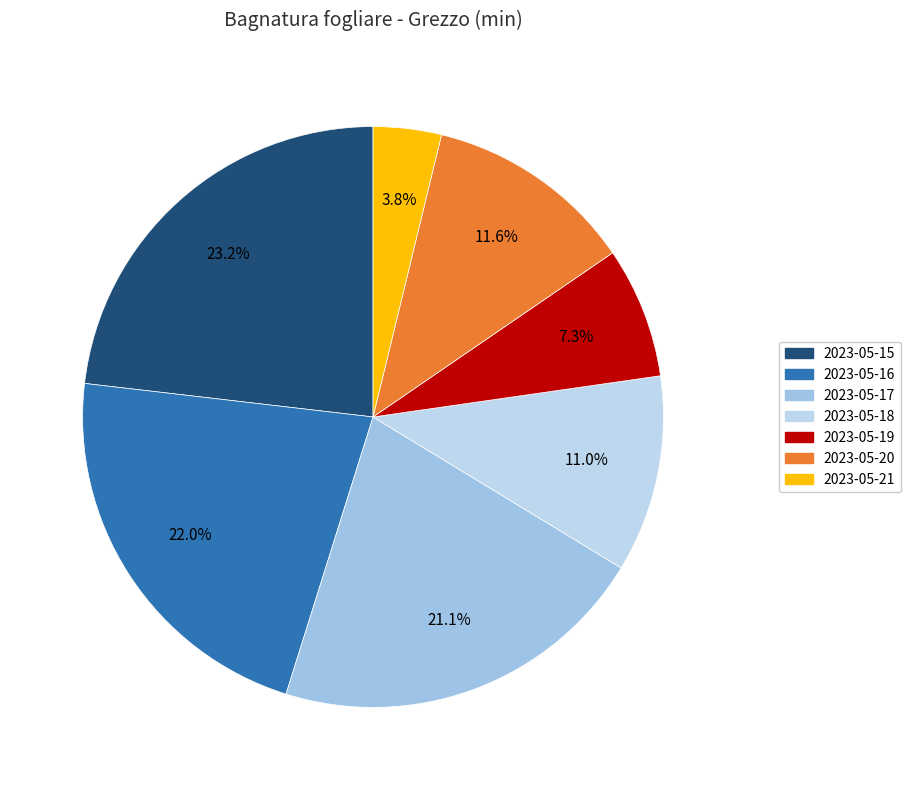

Which category has the smallest portion of the pie?

2023-05-21